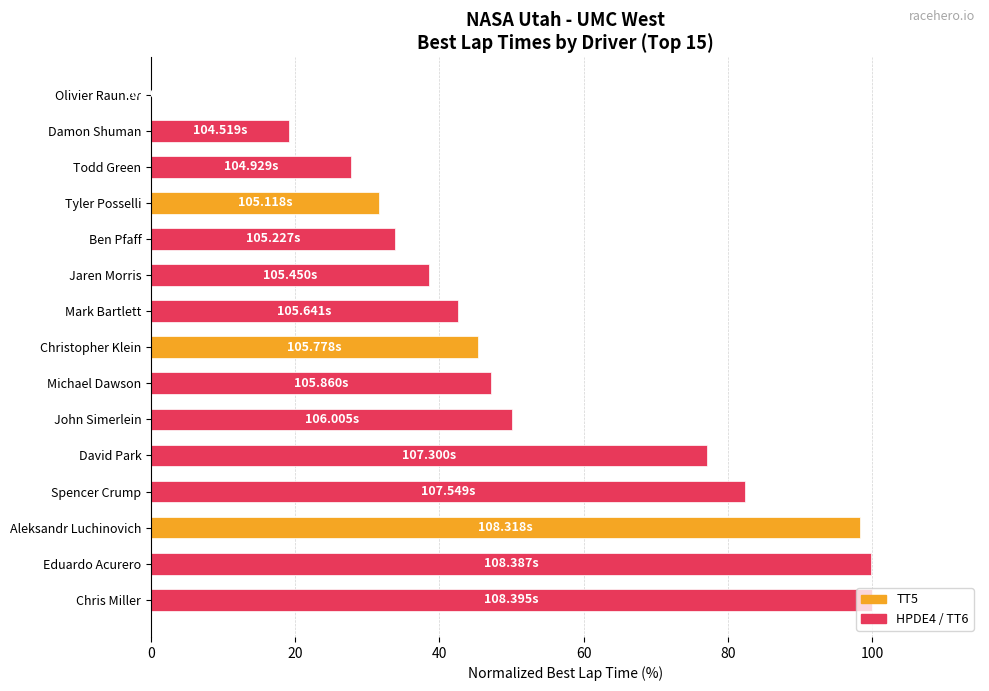

What is the sum of the values at John Simerlein and Mark Bartlett?

92.7